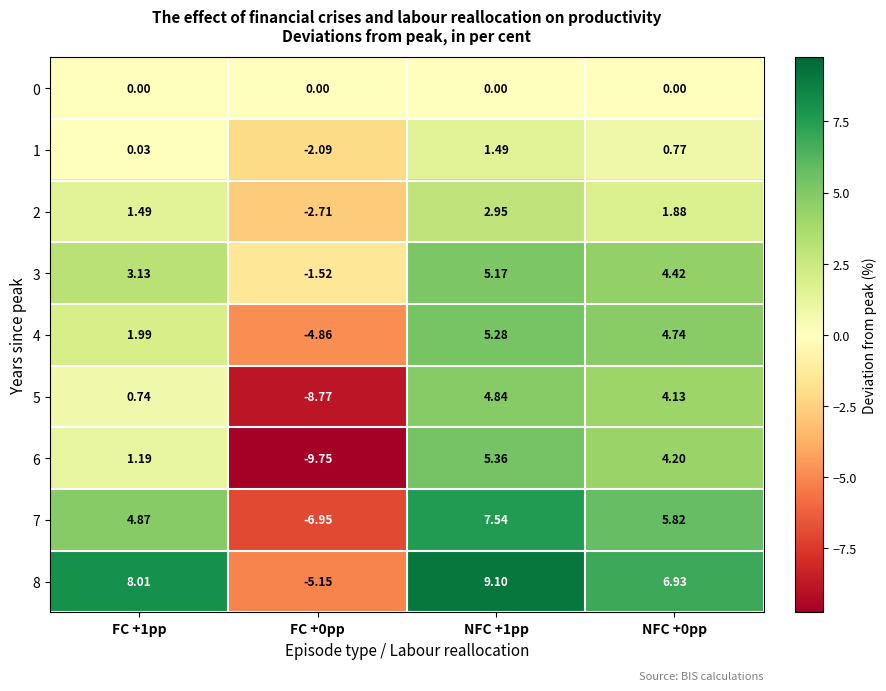

Is the value of 2 at FC +1pp greater than the value of 4 at NFC +1pp?

No